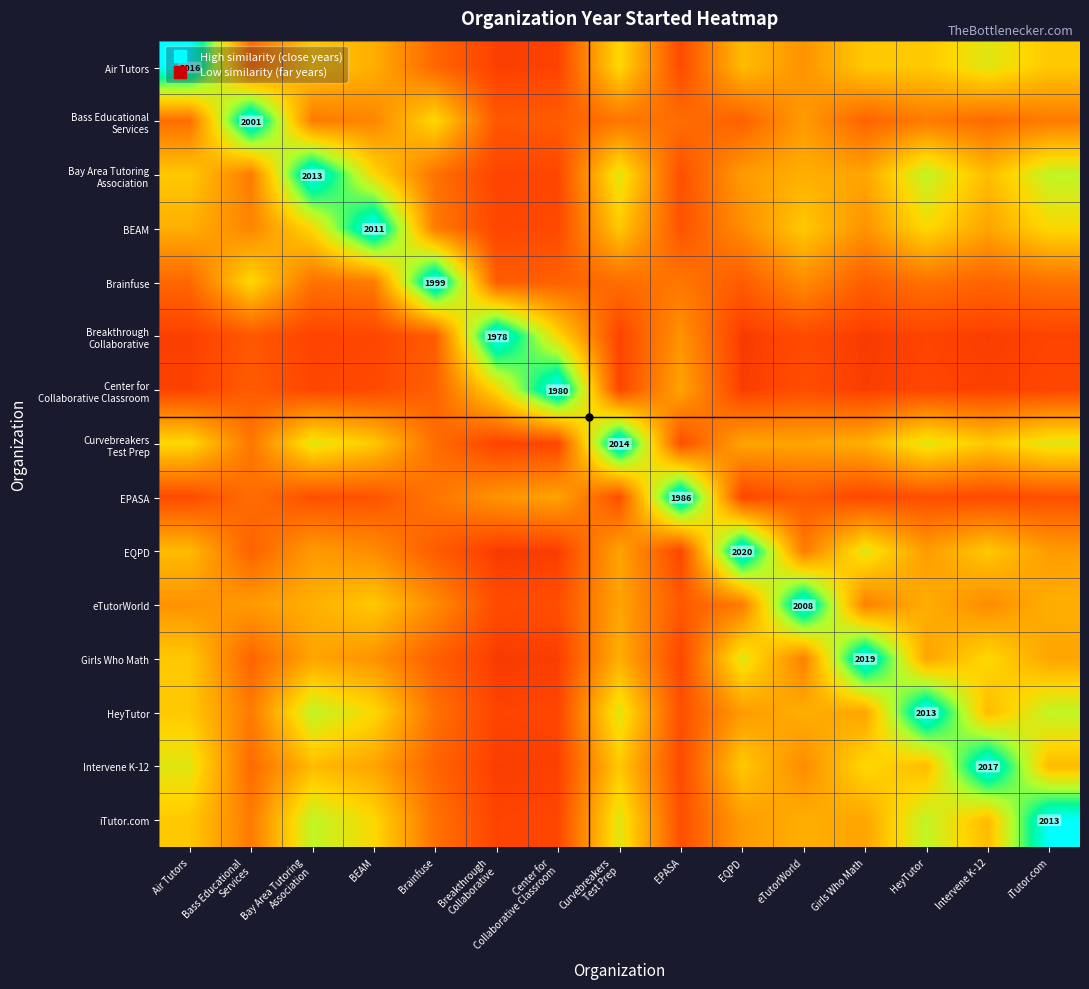

Which label corresponds to the largest value in the chart?

Air Tutors